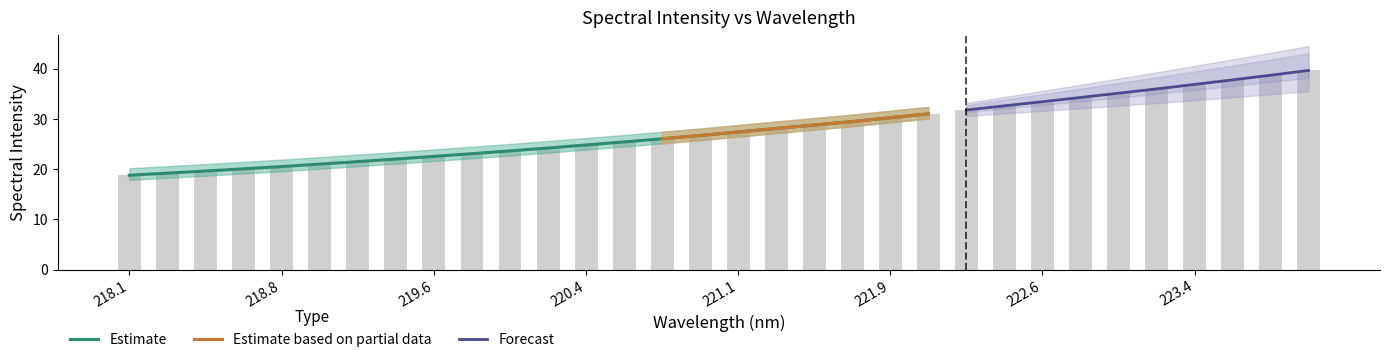

Is it true that the value at 219.2067 is 5.0?

False